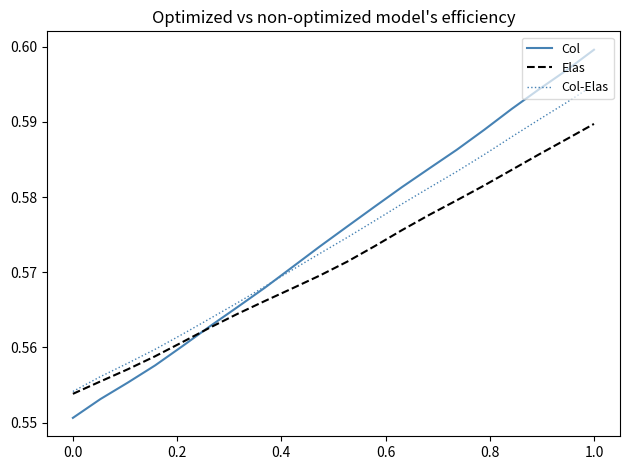

Which series has the largest range (max minus min)?

Col